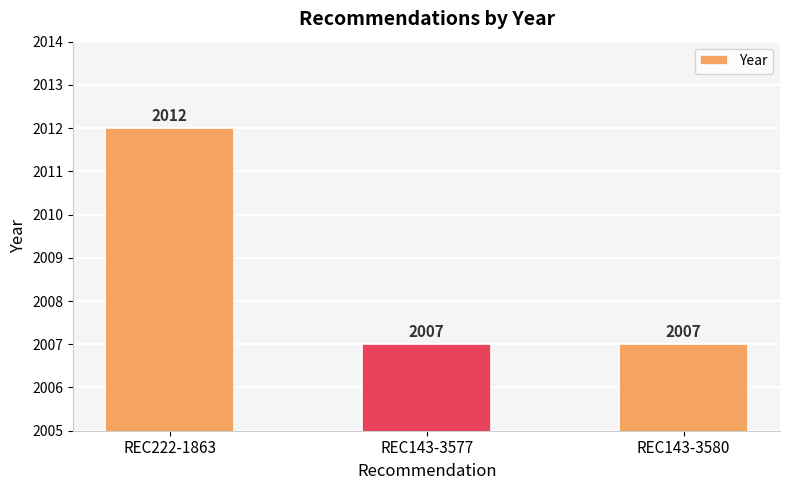

Count the values in the range 2007 to 2012.

3